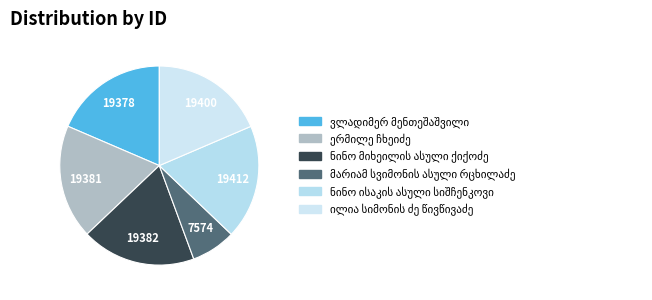

Combined, what portion of the pie is ილია სიმონის ძე წივწივაძე and მარიამ სვიმონის ასული რცხილაძე?

25.8%